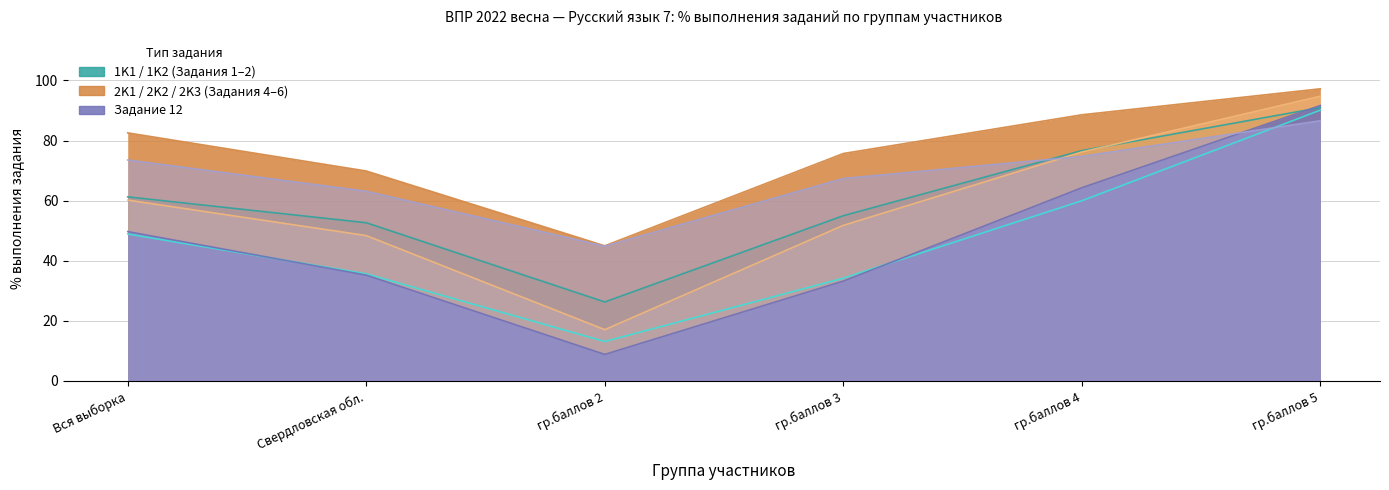

Where is 5 (Задание 12) nearest to the value 65?

Свердловская обл.